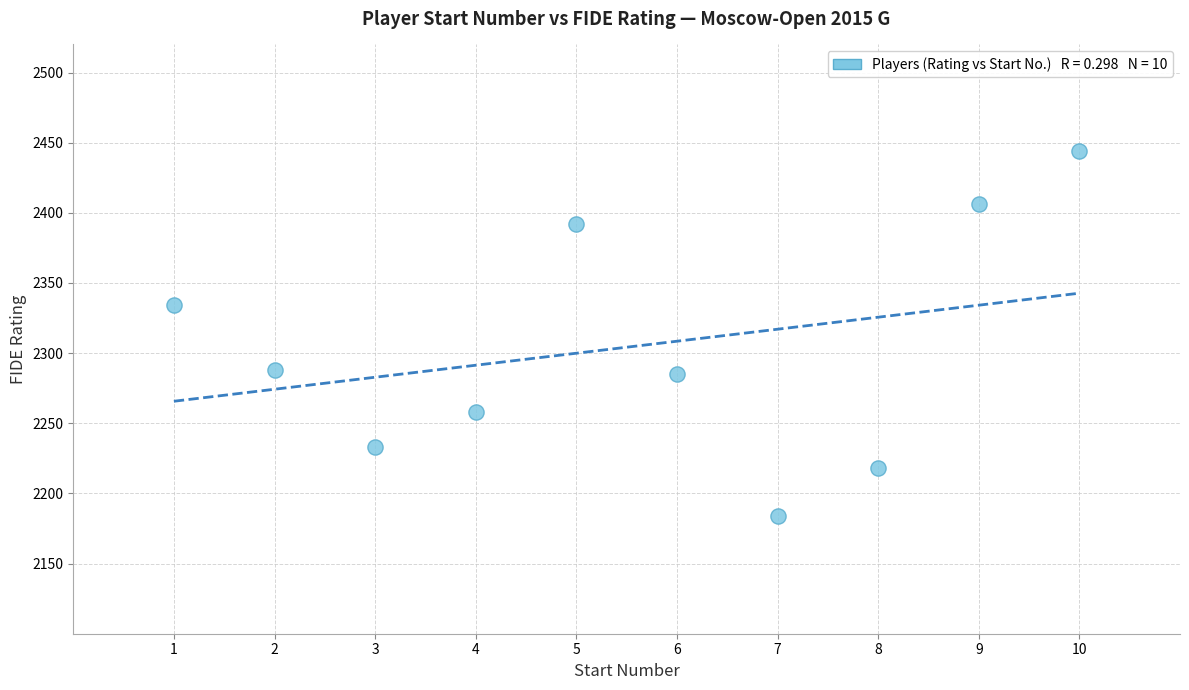

What Y value in the scatter plot is closest to 2314?

2334